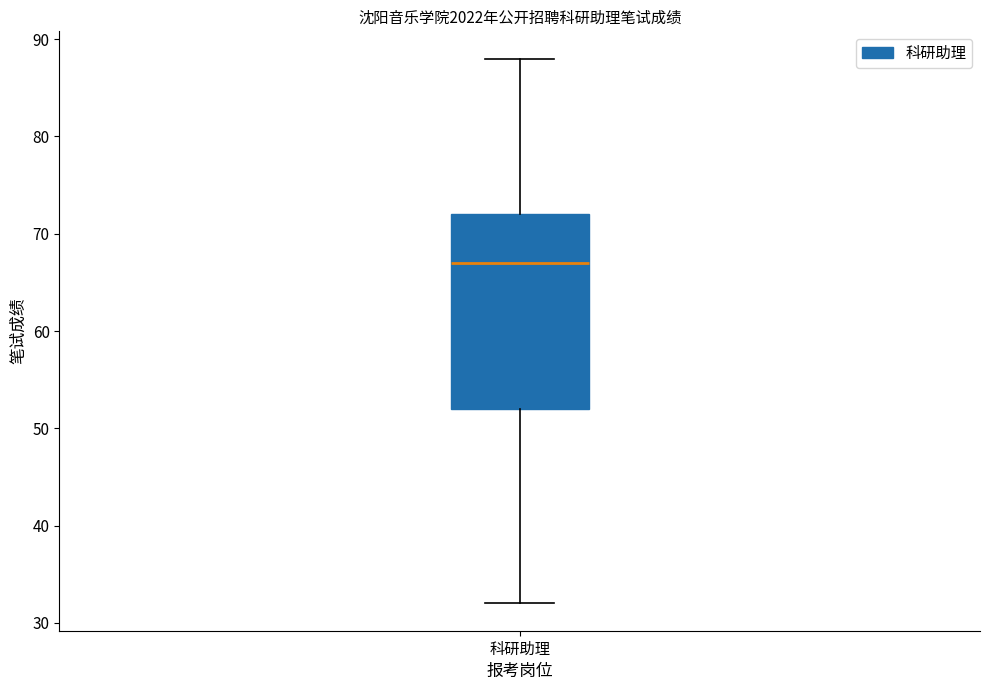

Read this box plot against the y-axis: the position of the median line, the range covered by the box, and the ends of both whiskers. The values are not printed on the chart, so give them approximately, as read against the axis.

median 67, box 52 to 72, whiskers 32 to 88